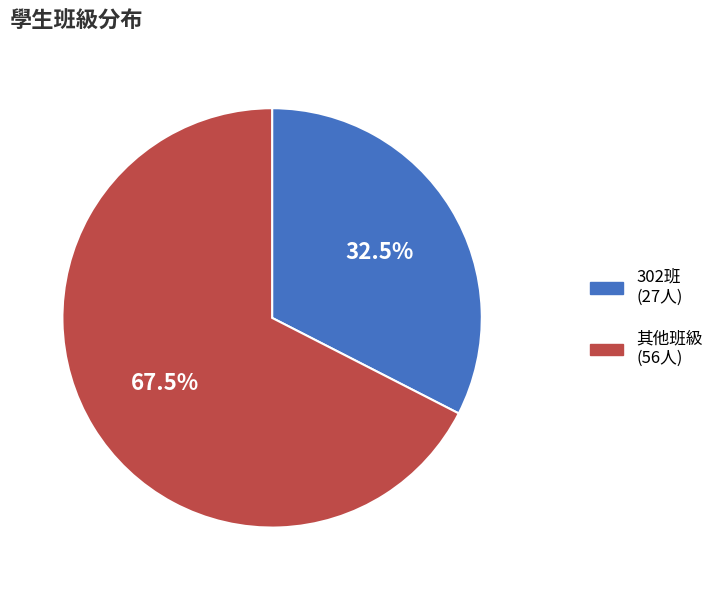

Is there a majority slice in this chart?

Yes